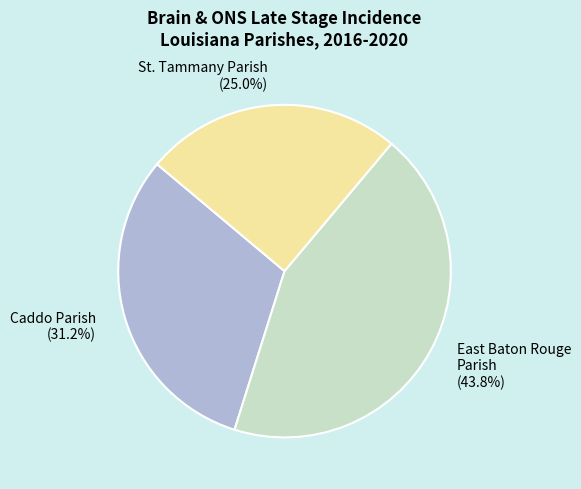

Is the sum of Caddo Parish and St. Tammany Parish greater than half?

Yes